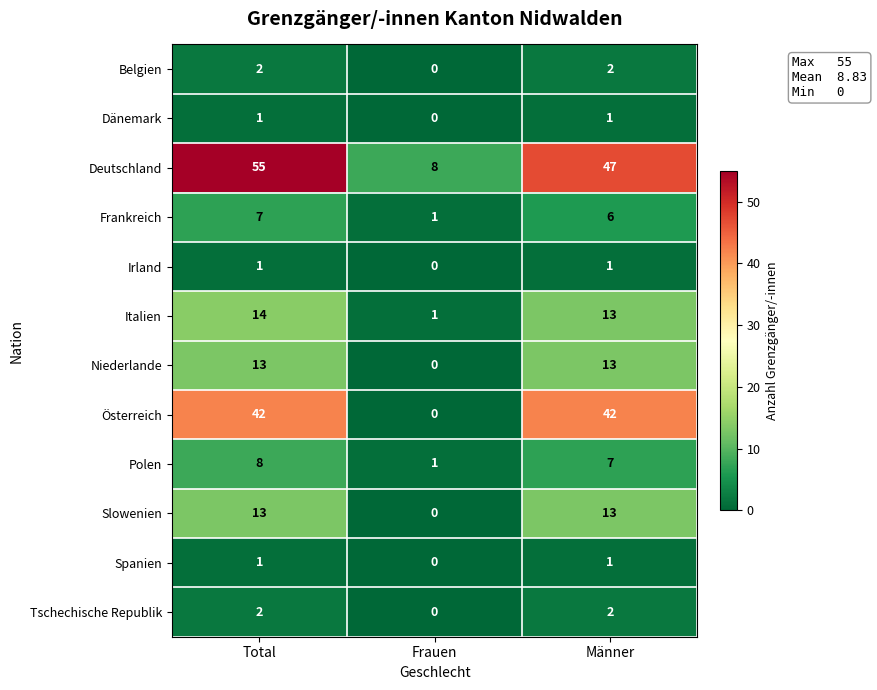

Is the value of Belgien at Total greater than the value of Niederlande at Total?

No